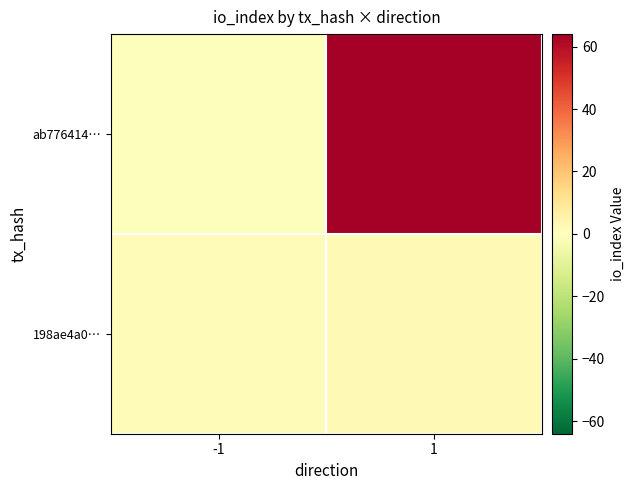

List the series in order of their peak value, lowest first.

198ae4a0…, ab776414…